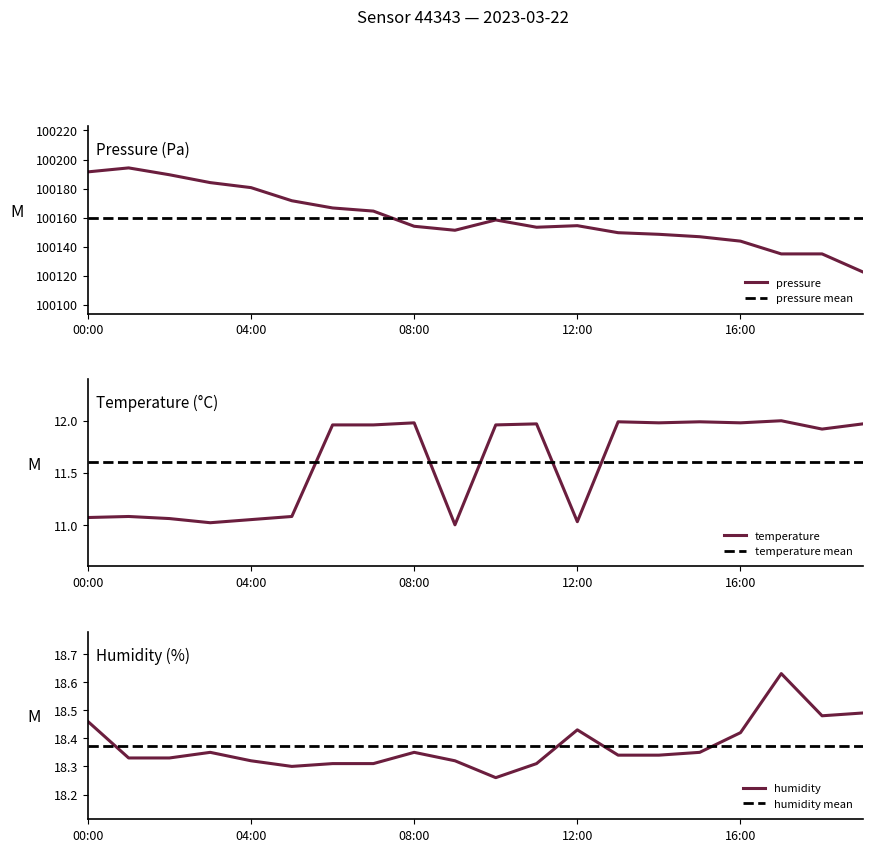

True or false: humidity has a value of 18.3 at 07:00.

True